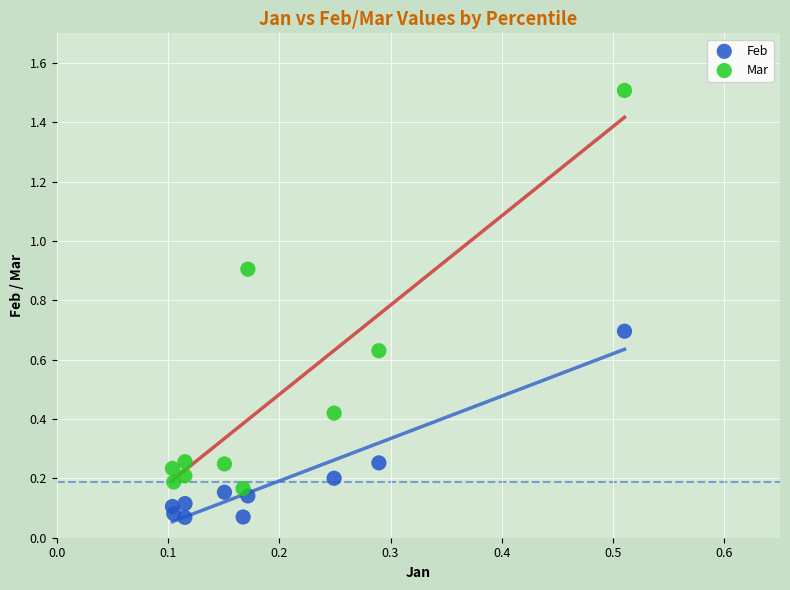

Which series reaches the minimum Y coordinate?

Feb